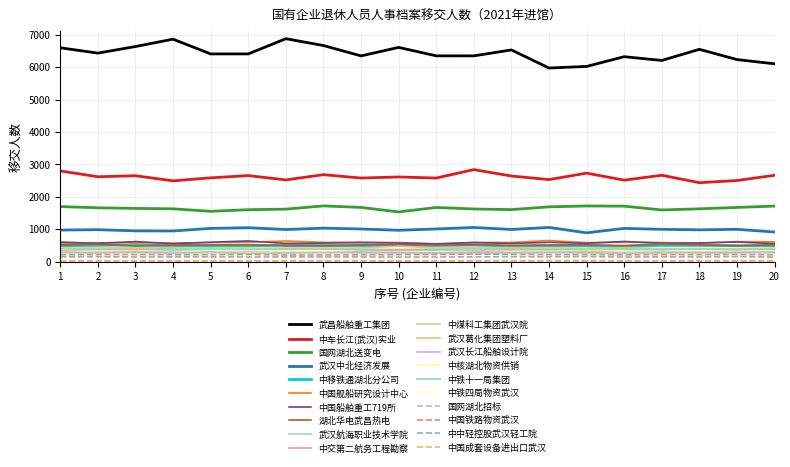

Which label corresponds to the smallest value in the chart?

1